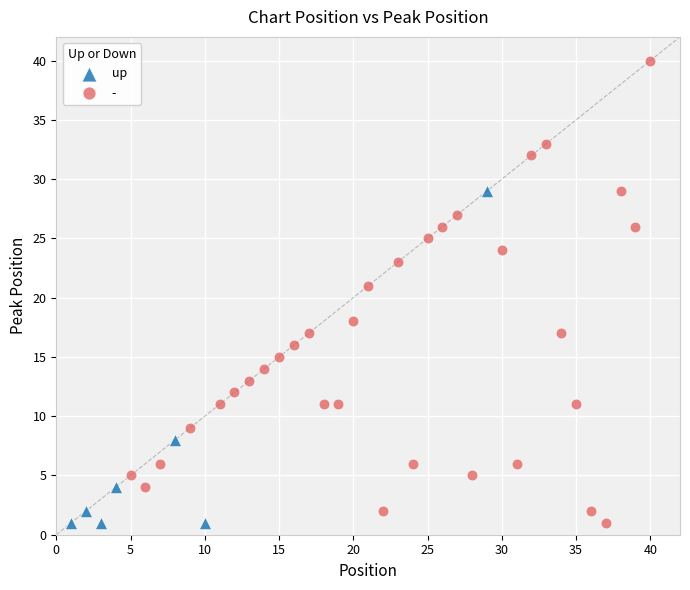

Which series contains the highest Y value?

-